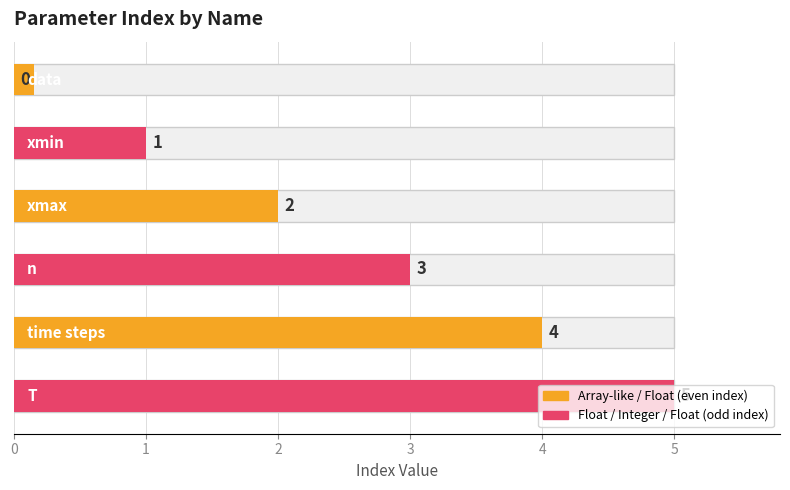

Count the values in the range 1 to 4.

4